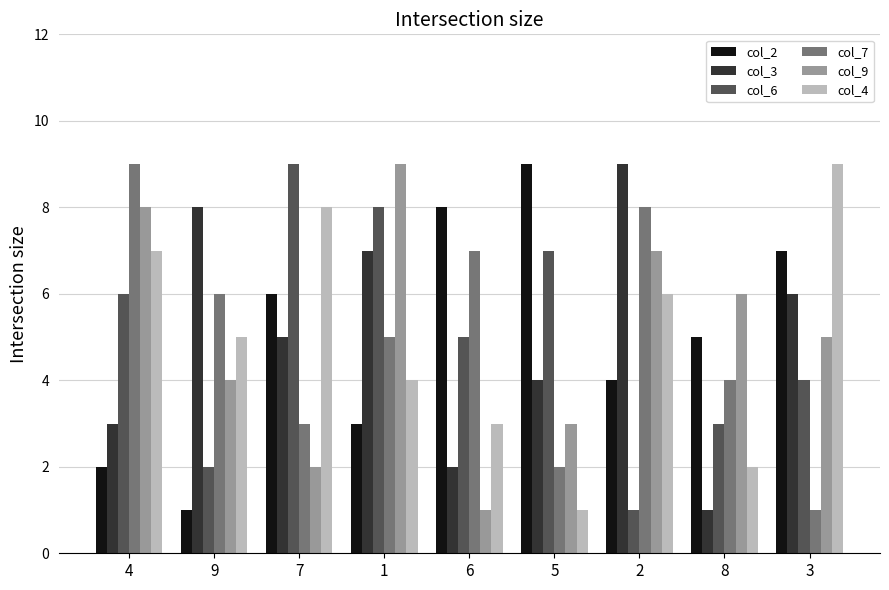

The value of col_3 at 9 is 13. True or false?

False